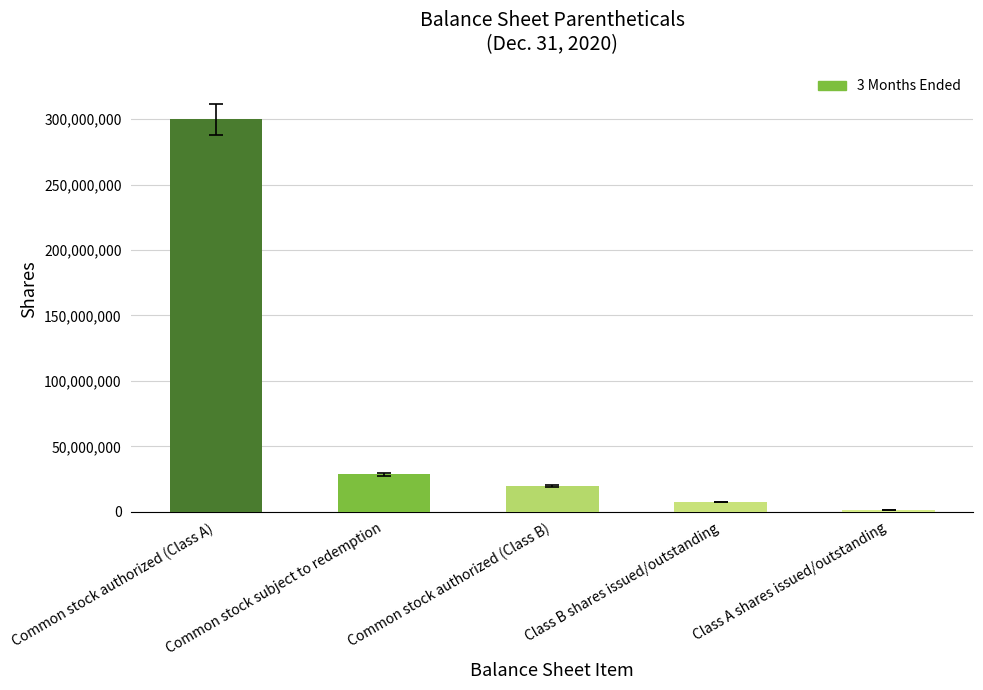

True or false: the data shows 28551416 at Common stock subject to redemption.

True